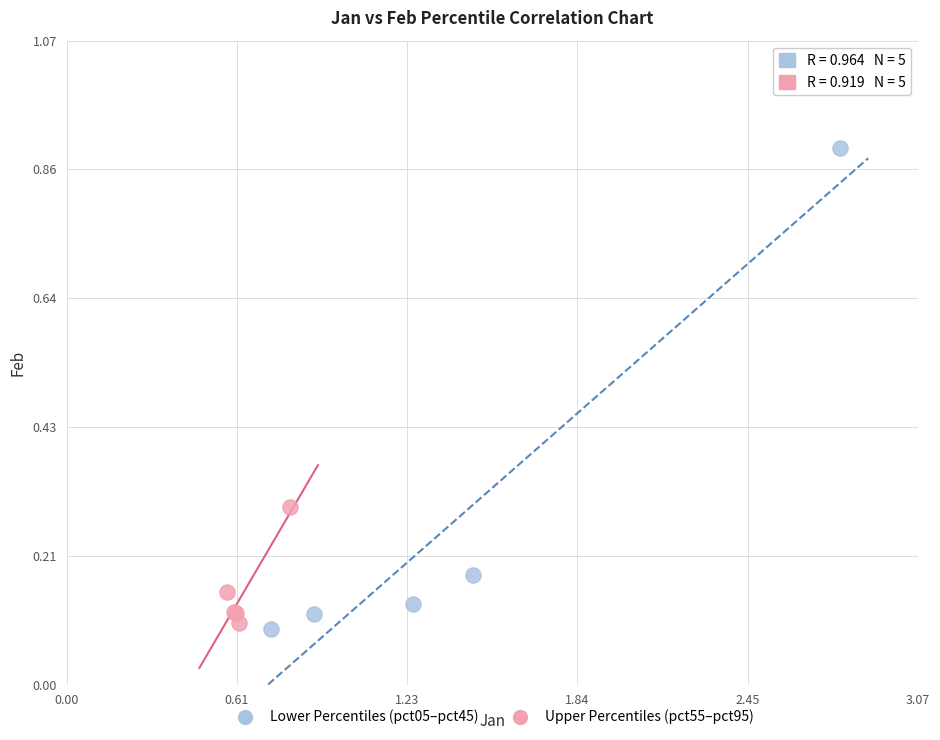

Which series contains the highest Y value?

Lower Percentiles (pct05–pct45)